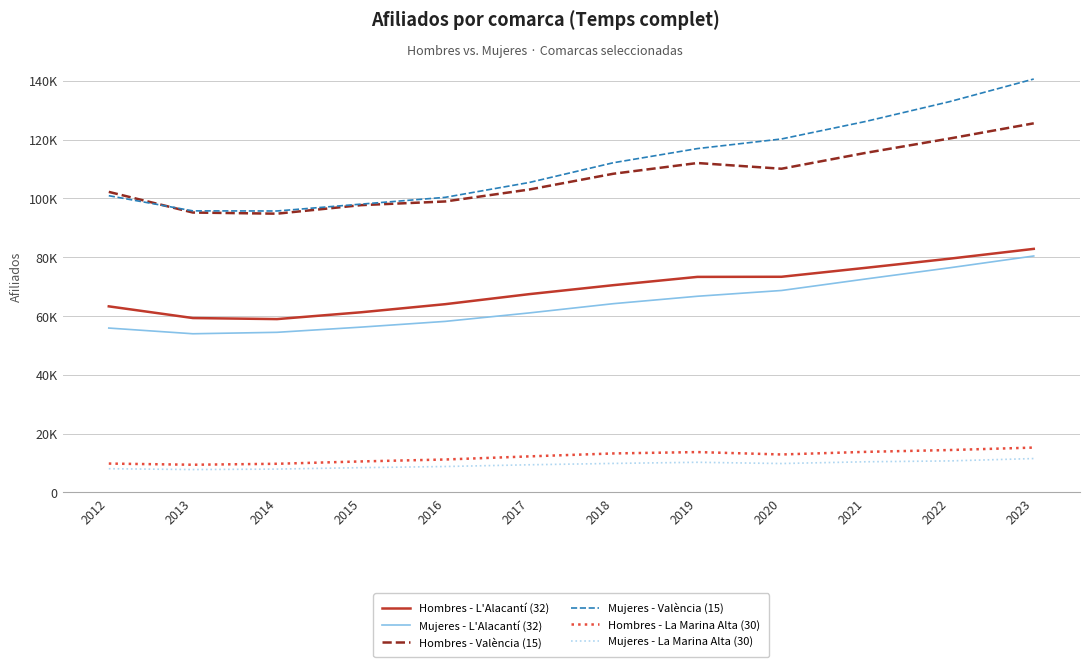

What are all the series names shown in the legend?

Hombres - L'Alacantí (32), Mujeres - L'Alacantí (32), Hombres - València (15), Mujeres - València (15), Hombres - La Marina Alta (30), Mujeres - La Marina Alta (30)